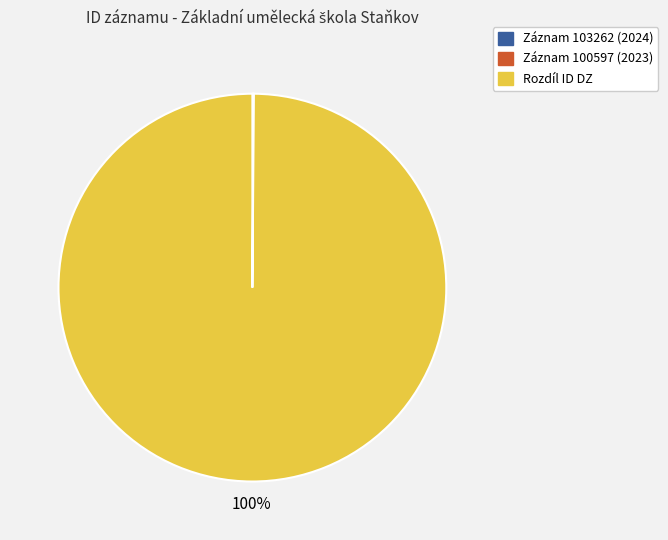

What is the largest slice in the pie chart?

Rozdíl ID DZ